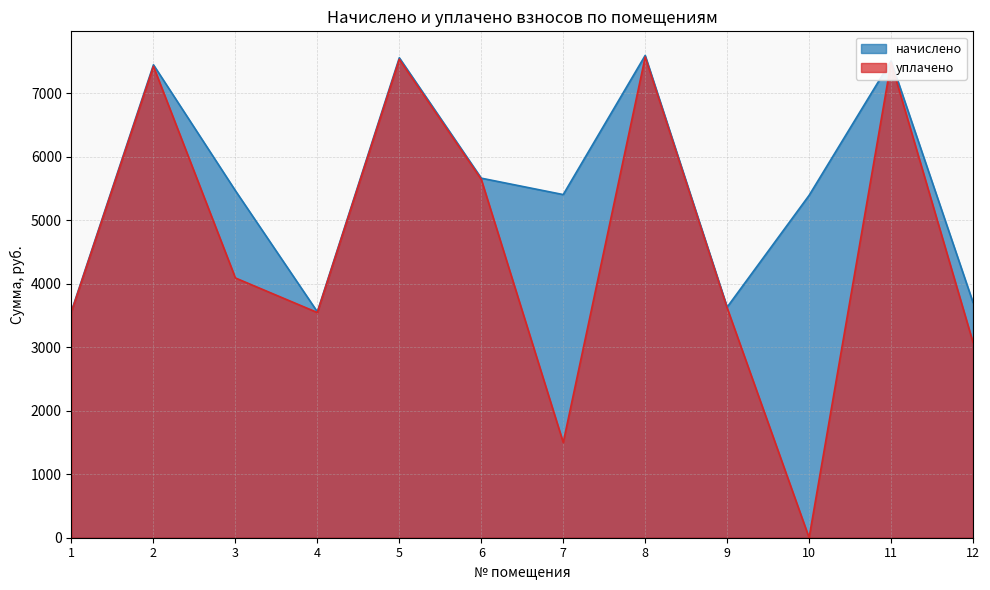

Reading left to right, what are all the values shown in this chart?

начислено: 3570.5	7448.8	5466.5	3558.1	7559.5	5663.5	5404.9	7596.5	3632.0	5392.7	7510.3	3706.0
уплачено: 3559.2	7425.2	4091.5	3546.8	7535.4	5645.1	1500.0	7572.4	3620.5	0.0	7486.5	3076.6